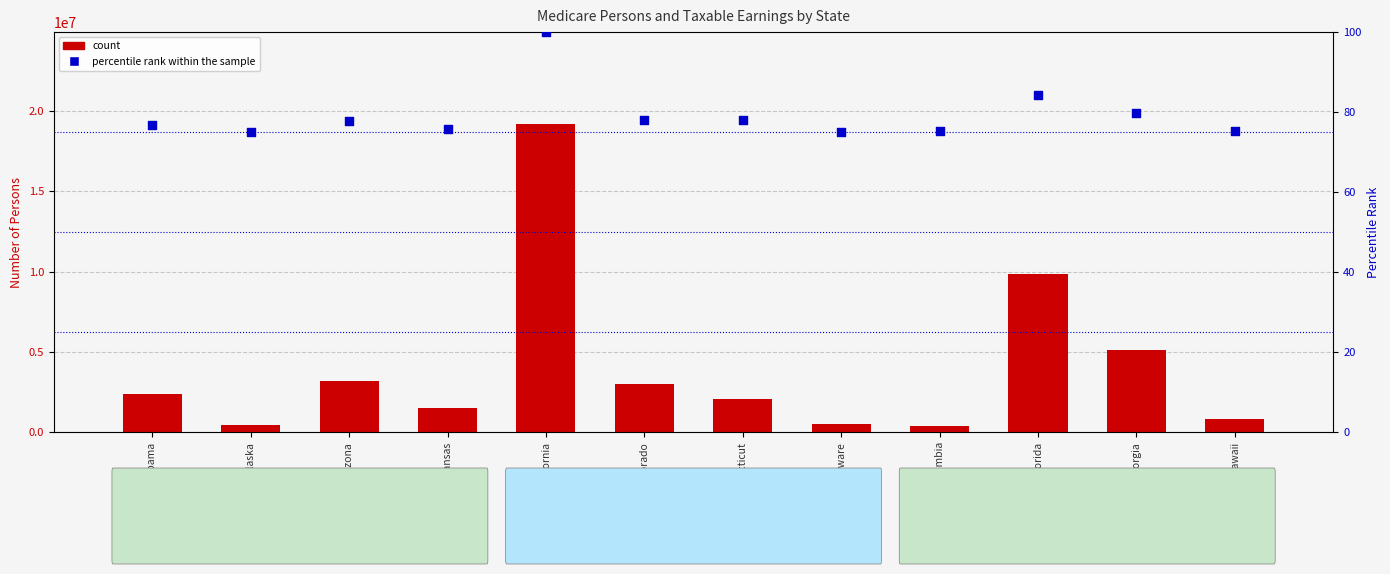

Which series has the largest total across all categories?

count